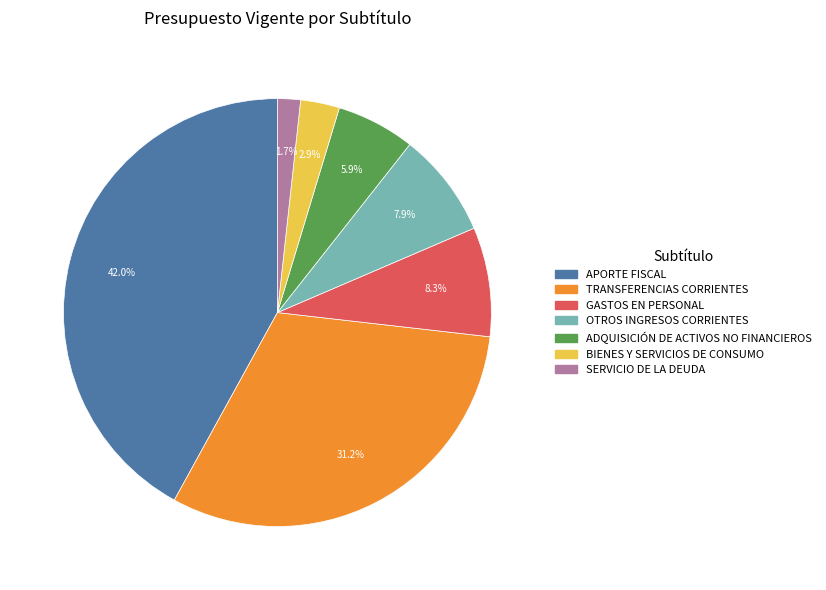

Is there any slice that represents more than half of the pie?

No